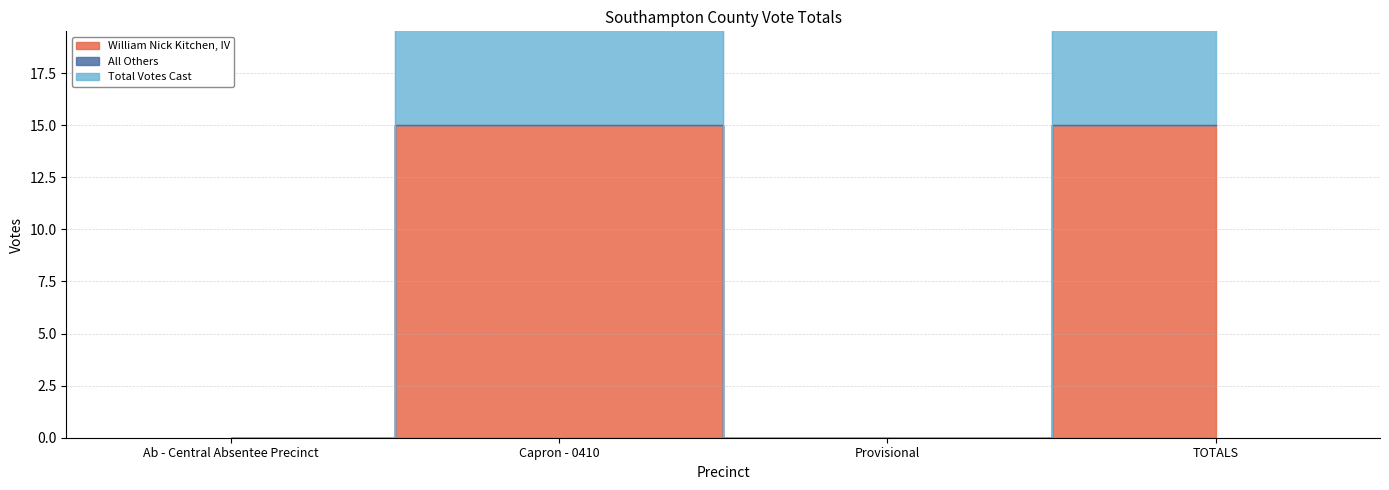

At which label is William Nick Kitchen, IV closest to 7?

Ab - Central Absentee Precinct